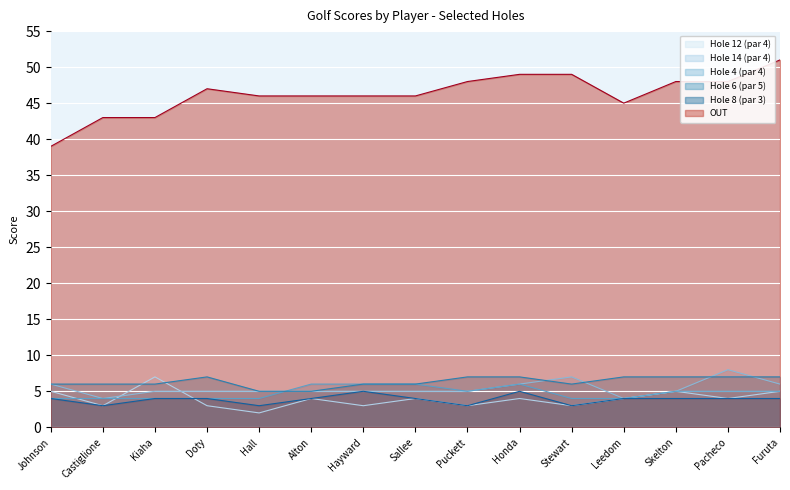

What value does the Hole 12 (par 4) series have at Skelton?

5